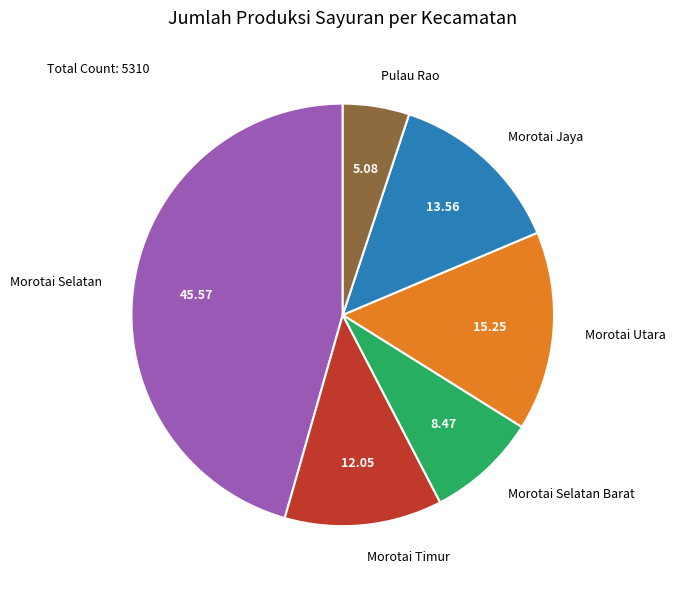

The Pulau Rao slice represents 16% of the pie. True or false?

False